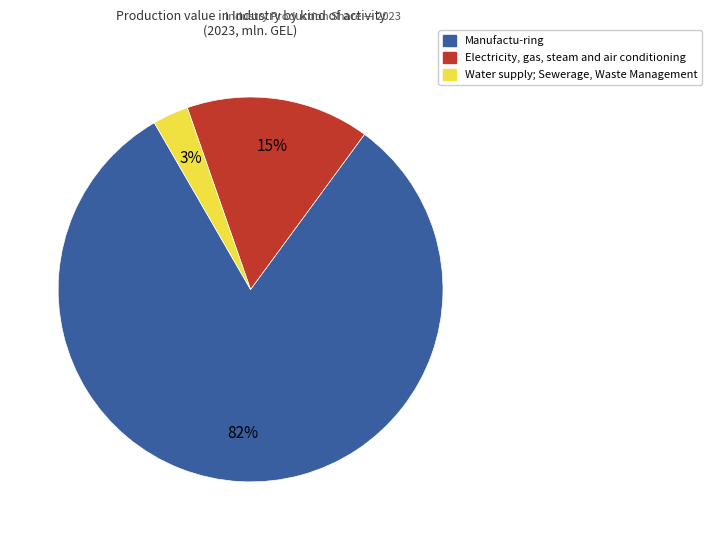

How many slices are in this pie chart?

3